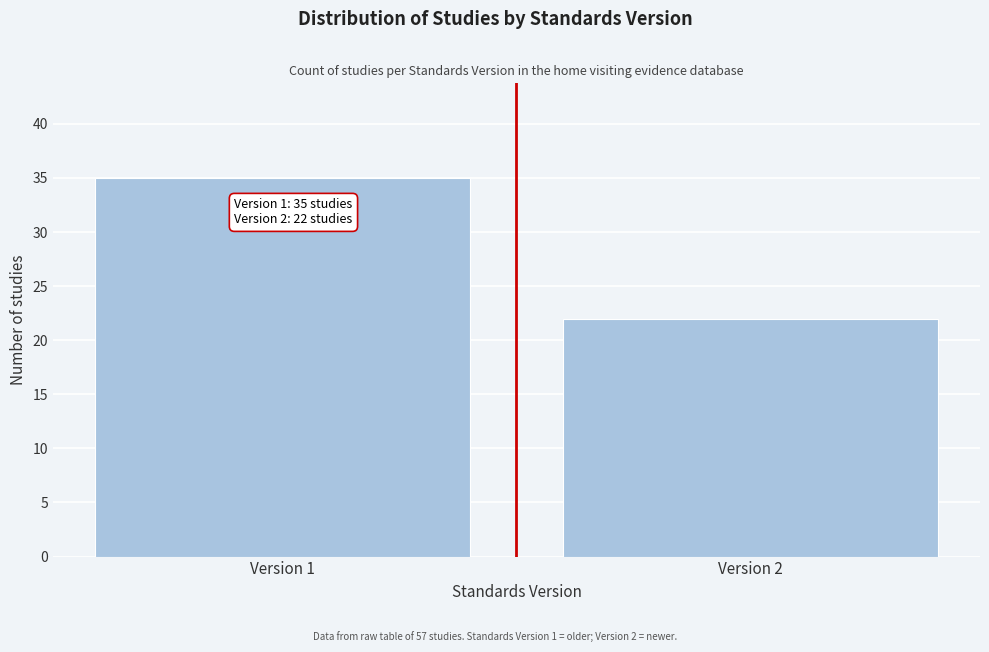

Reading right to left, what are all the values shown in this chart?

22	35